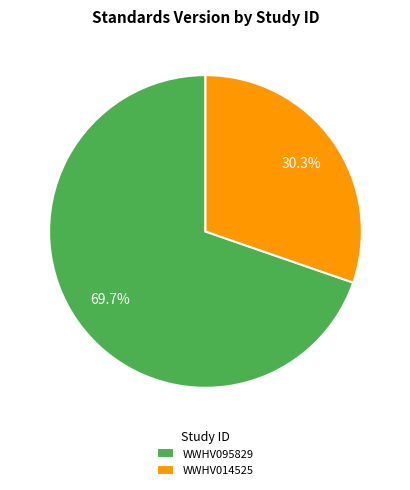

What is the total percentage of WWHV095829 and WWHV014525?

100.0%